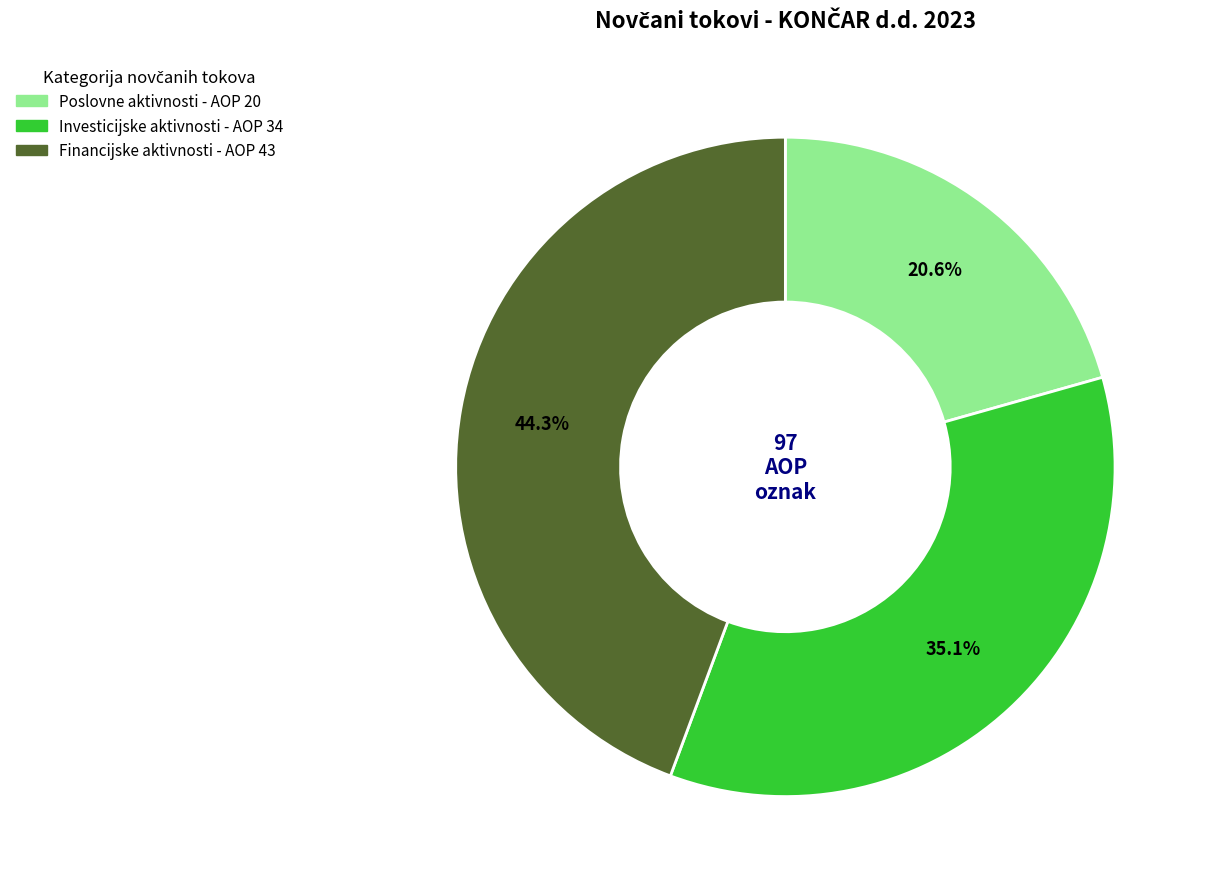

Is there any slice that represents more than half of the pie?

No